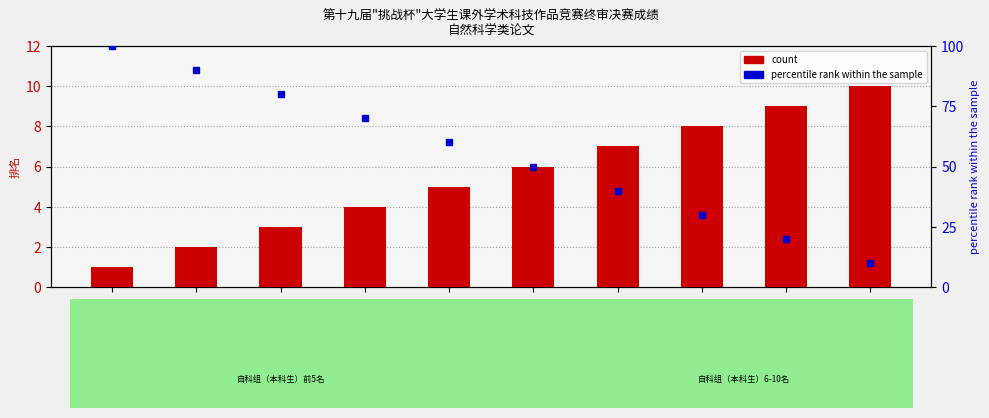

Does the chart contain any negative values?

No